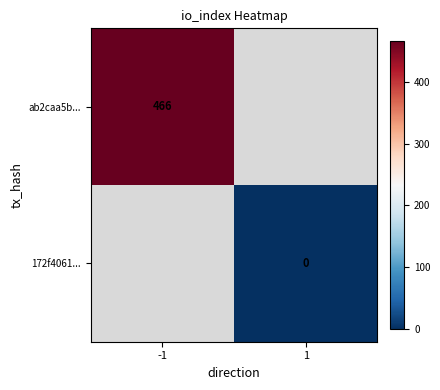

The value of ab2caa5b... at -1 is 204. True or false?

False